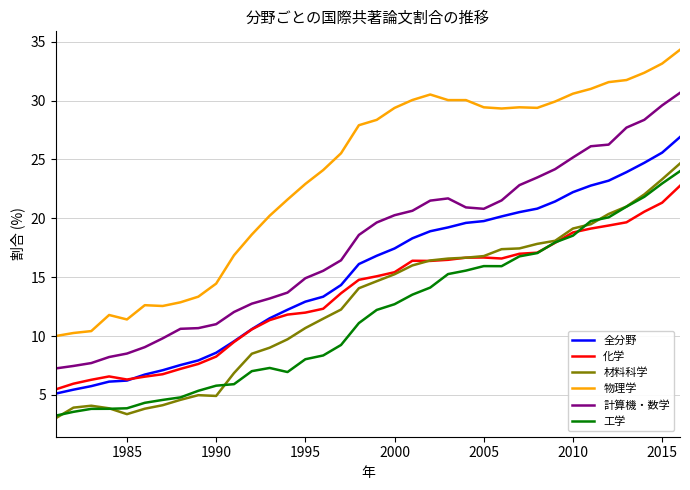

Which series has the largest total across all categories?

物理学